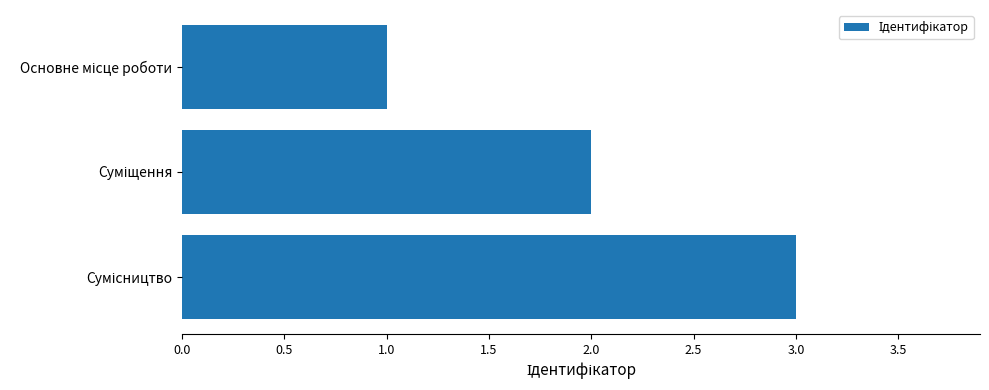

What is the difference between the maximum and minimum values?

2